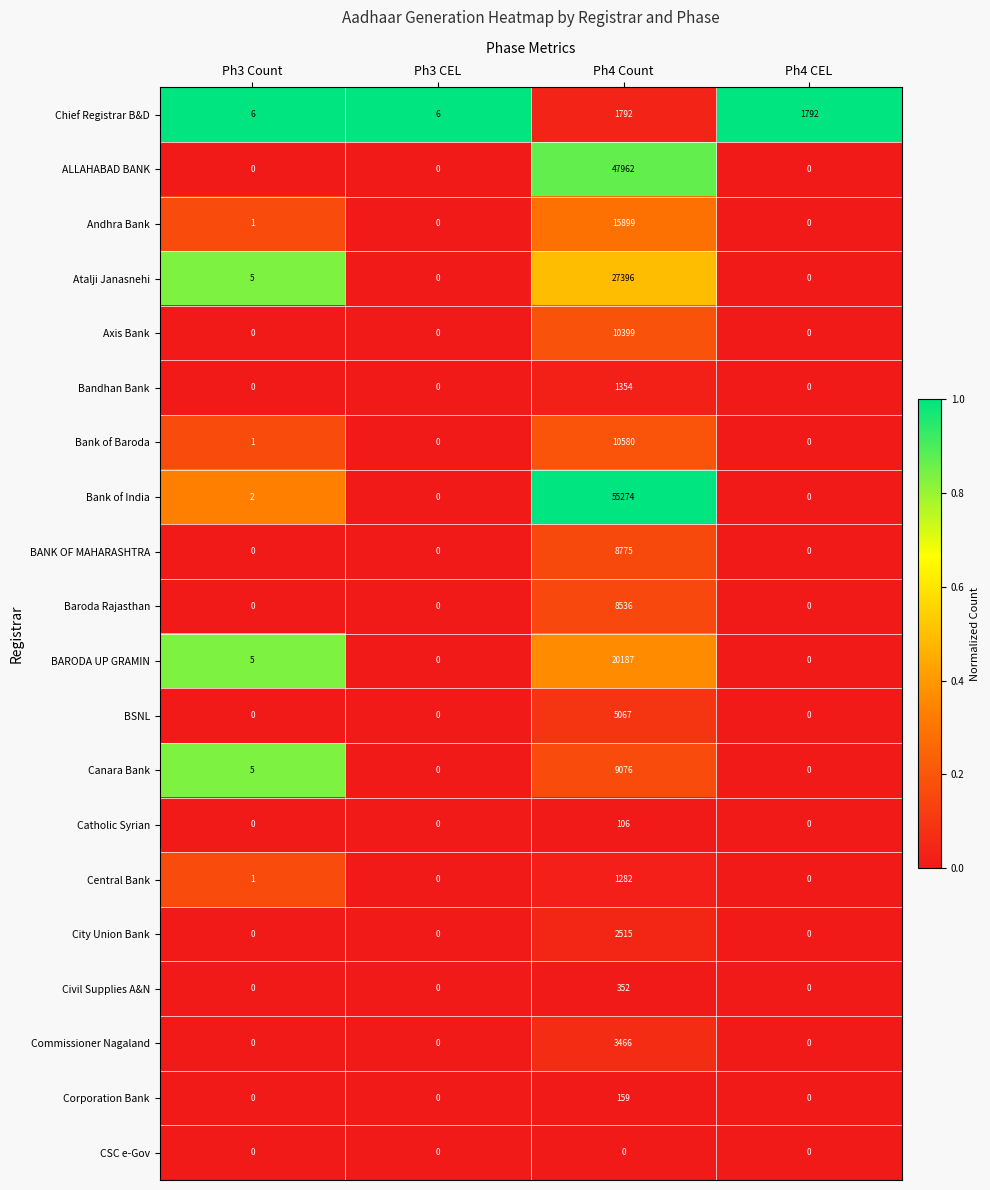

Where is Atalji Janasnehi nearest to the value 13698?

Ph3 Count